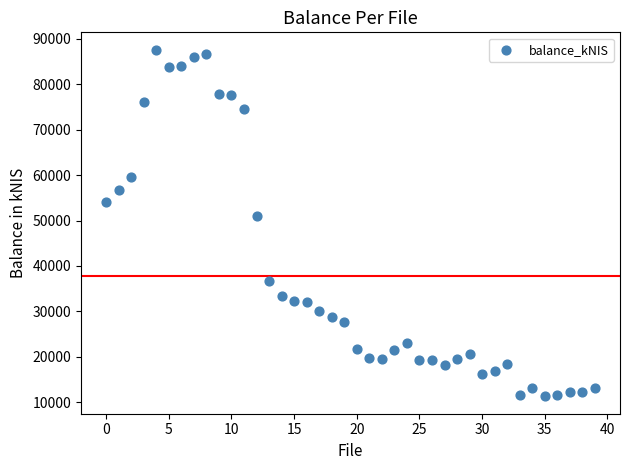

What is the range of Y values (max minus min)?

76355.9